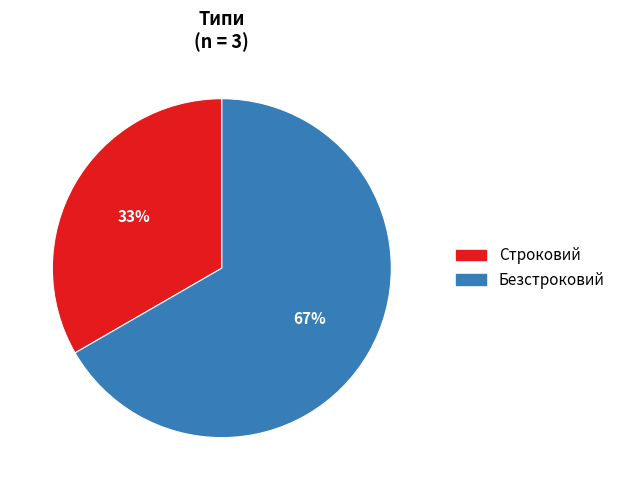

To the nearest percent, what is the combined percentage of Строковий and Безстроковий?

100%